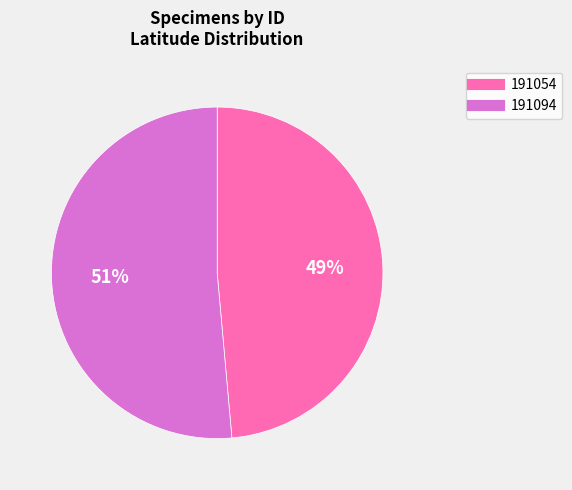

Is there any slice that represents more than half of the pie?

Yes